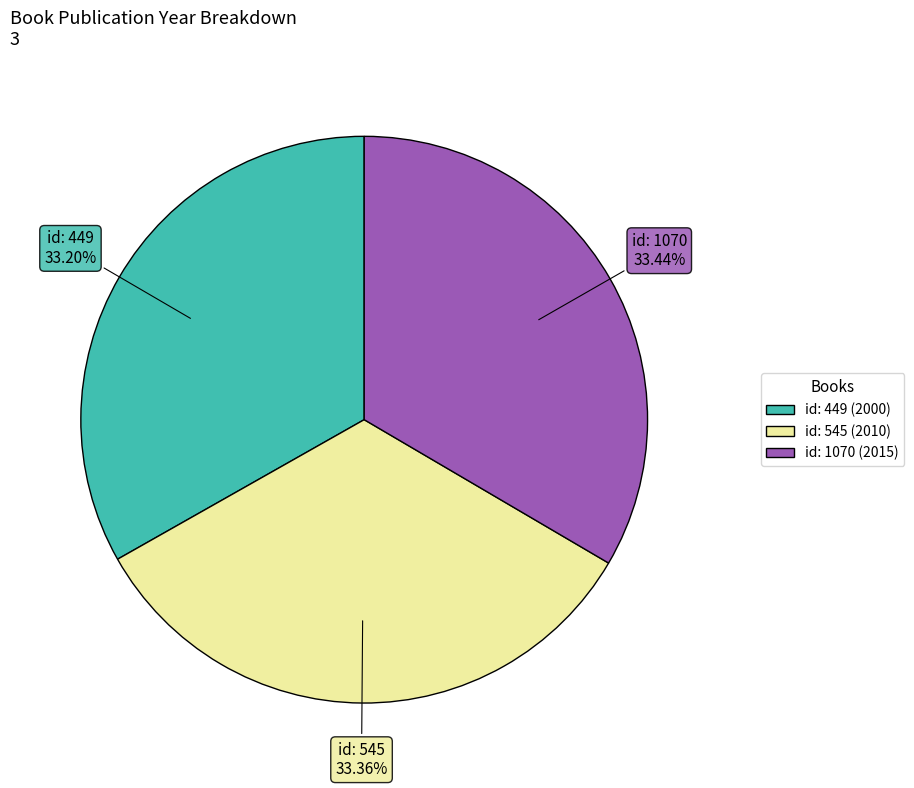

Does any single category account for the majority?

No